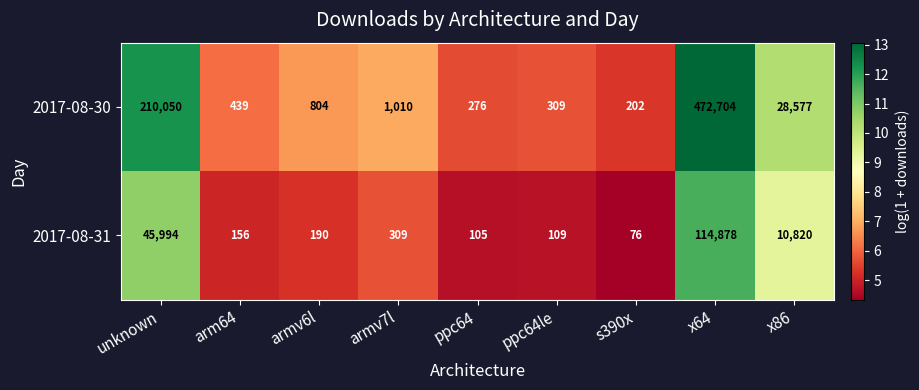

Reading left to right, list all the values displayed in this chart.

2017-08-30: 210050	439	804	1010	276	309	202	472704	28577
2017-08-31: 45994	156	190	309	105	109	76	114878	10820